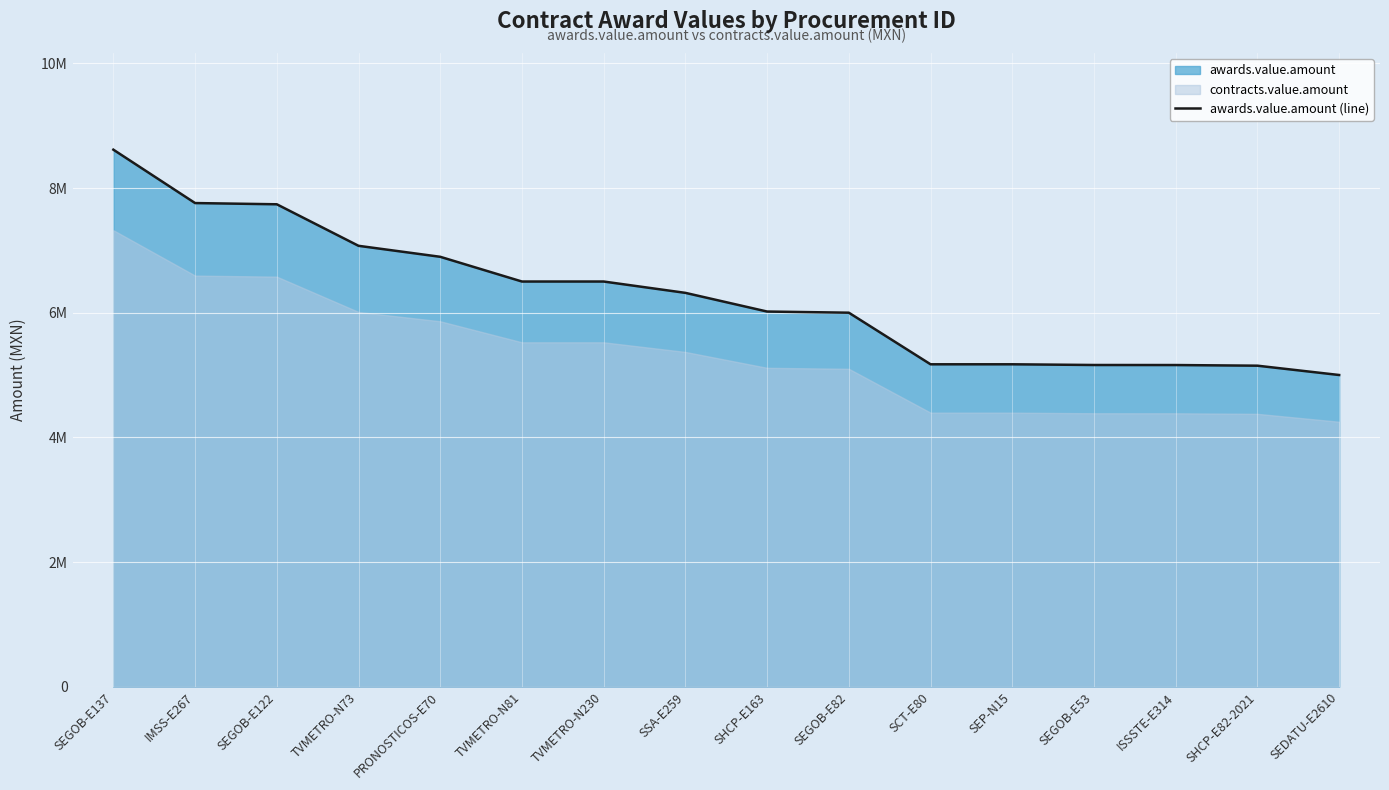

List the labels in order of value, smallest first.

SEDATU-E2610, SHCP-E82-2021, ISSSTE-E314, SEGOB-E53, SCT-E80, SEP-N15, SEGOB-E82, SHCP-E163, SSA-E259, TVMETRO-N81, TVMETRO-N230, PRONOSTICOS-E70, TVMETRO-N73, SEGOB-E122, IMSS-E267, SEGOB-E137